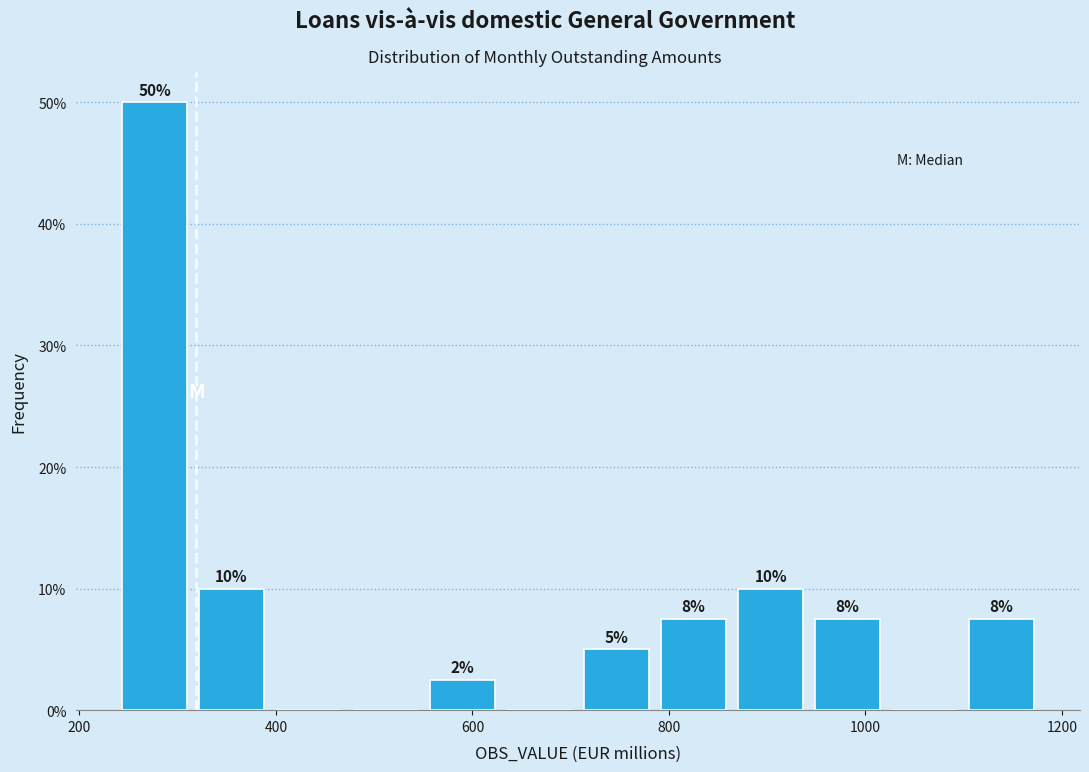

Around what value on the x-axis is the tallest bar? Give the approximate position of its centre, as read against the axis.

280